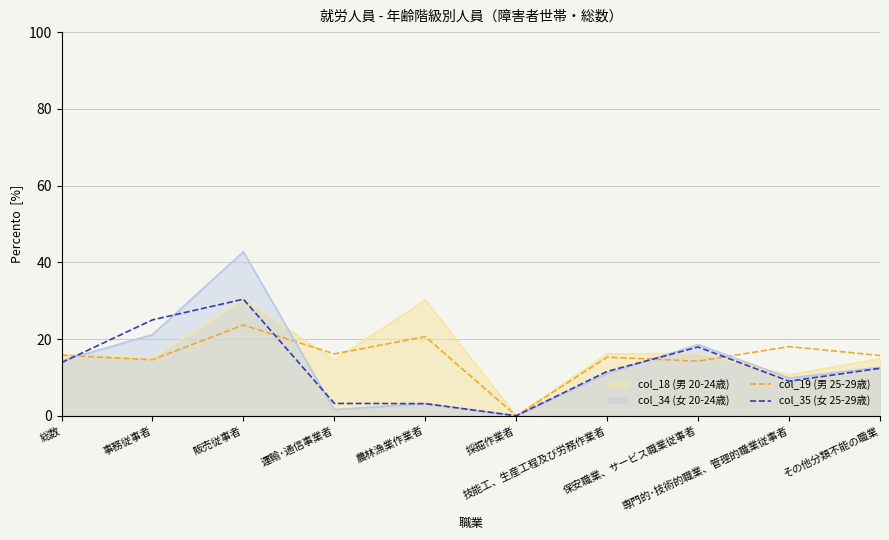

What is the total value across all series at その他分類不能の職業?

55.6